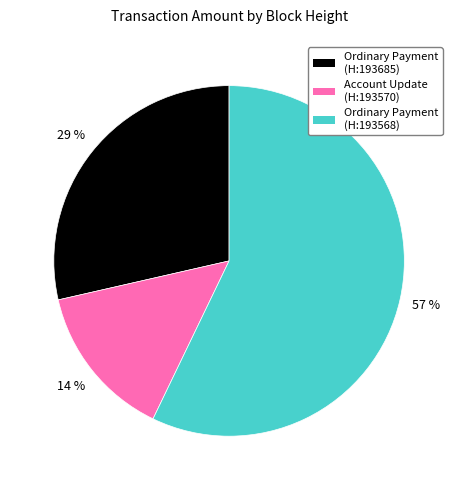

Does any single category account for the majority?

Yes